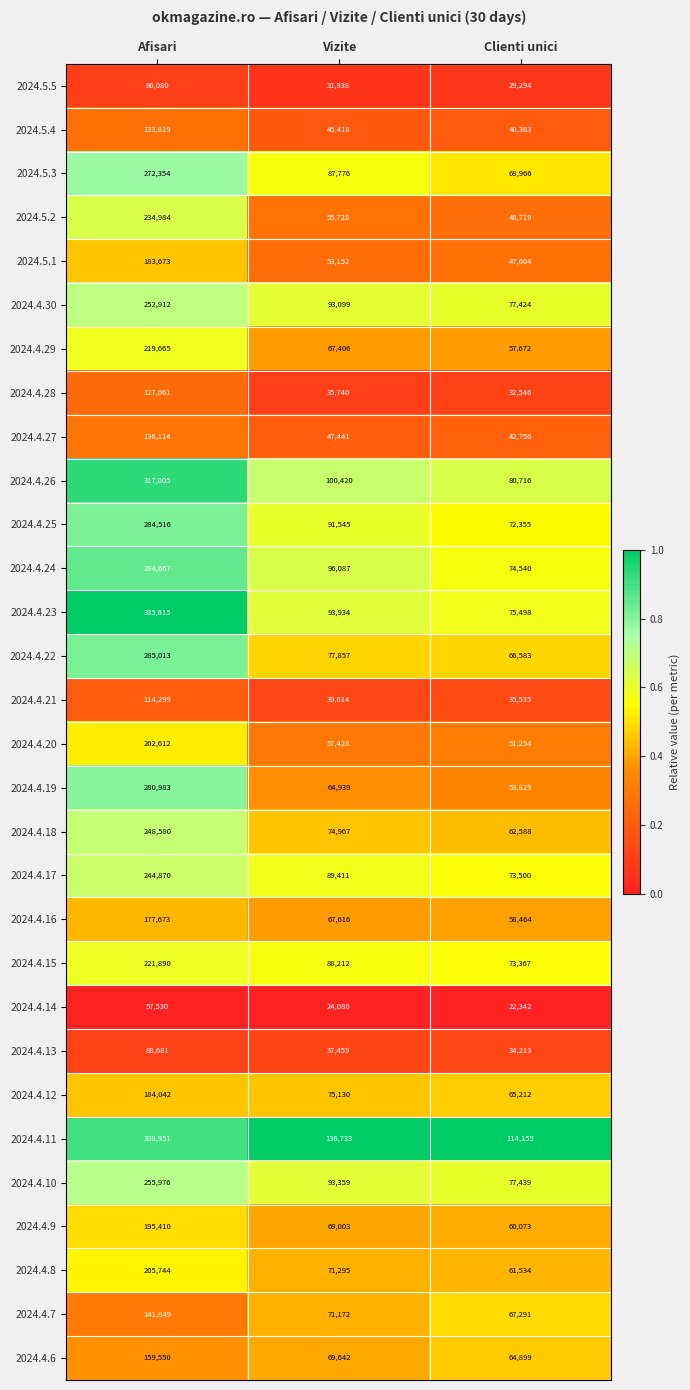

At which category is the sum across all series the highest?

Afisari